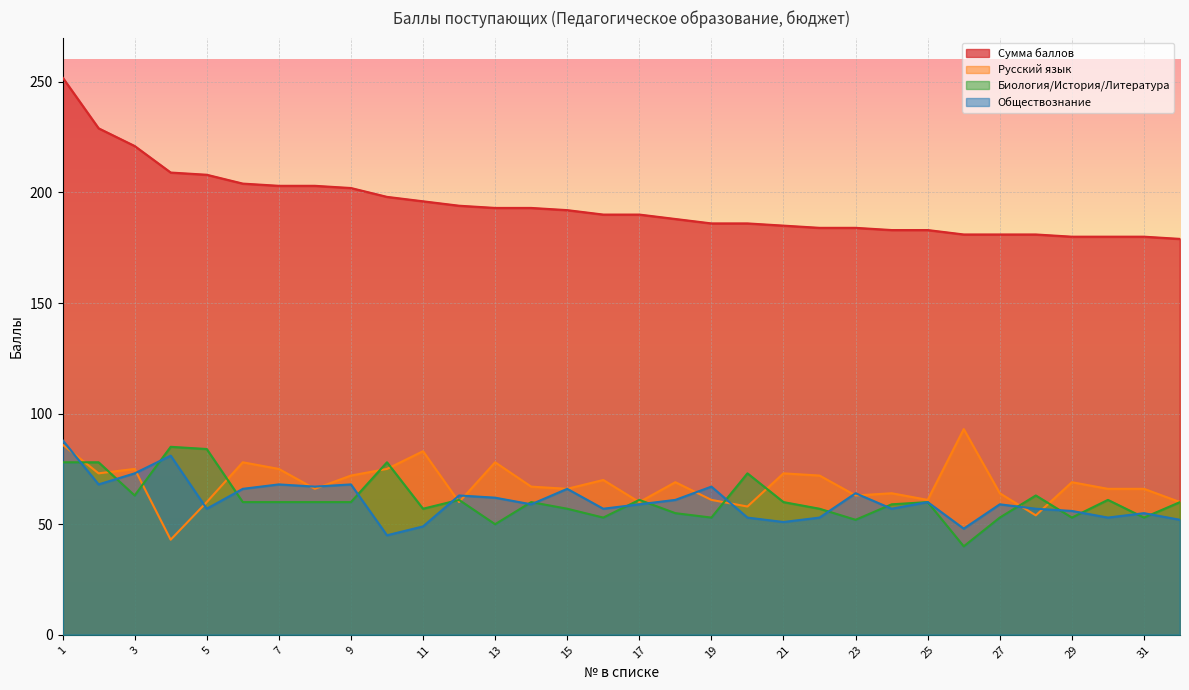

Which category has the lowest value in the Сумма баллов series?

32